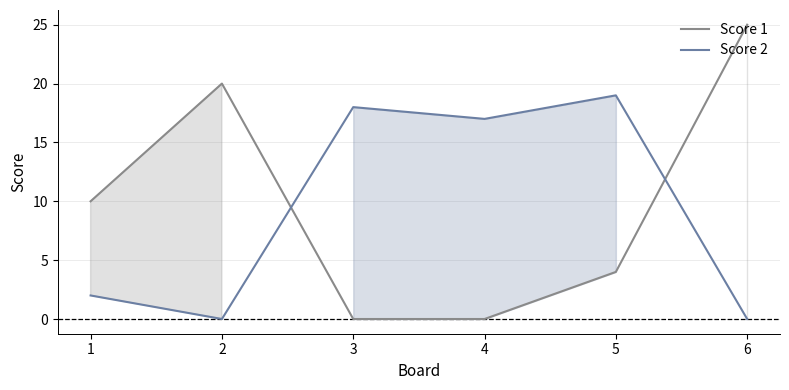

At which category is the sum across all series the highest?

6